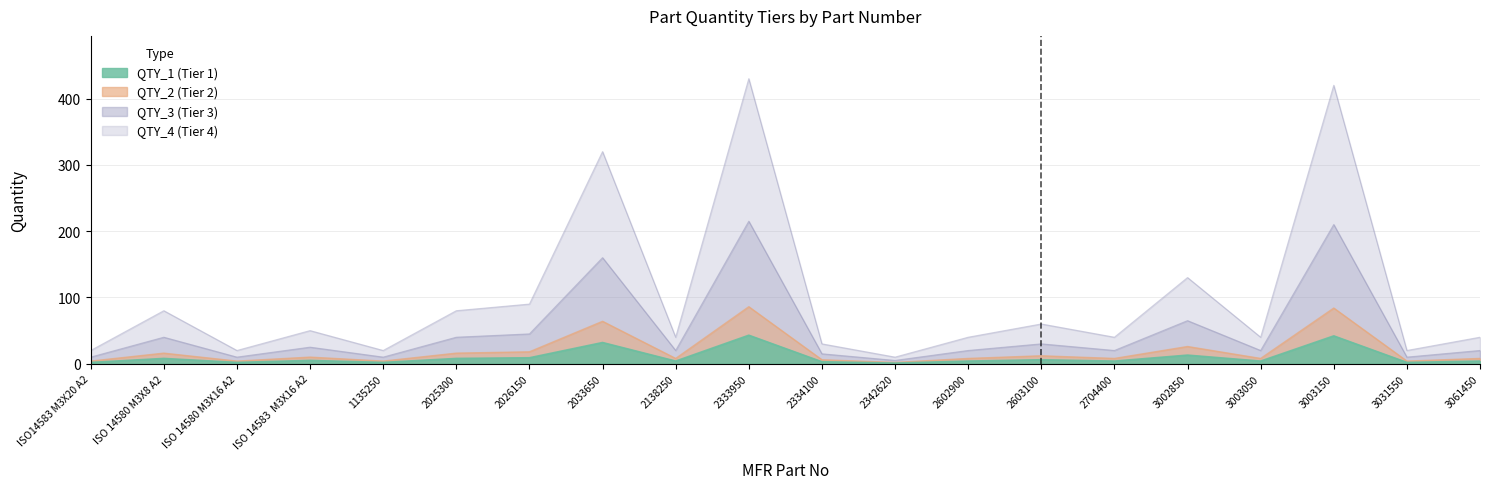

How many values in the QTY_2 series are below 20?

6